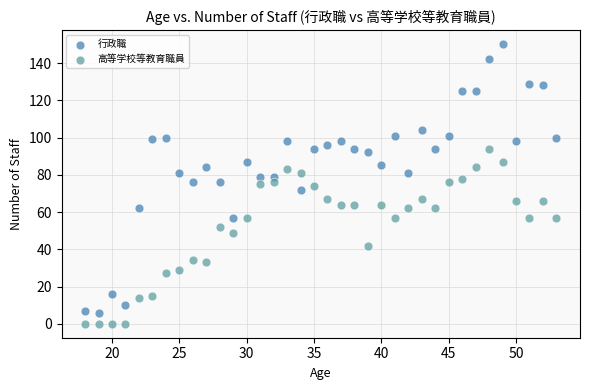

What is the X range (max minus min) for the scatter plot?

35